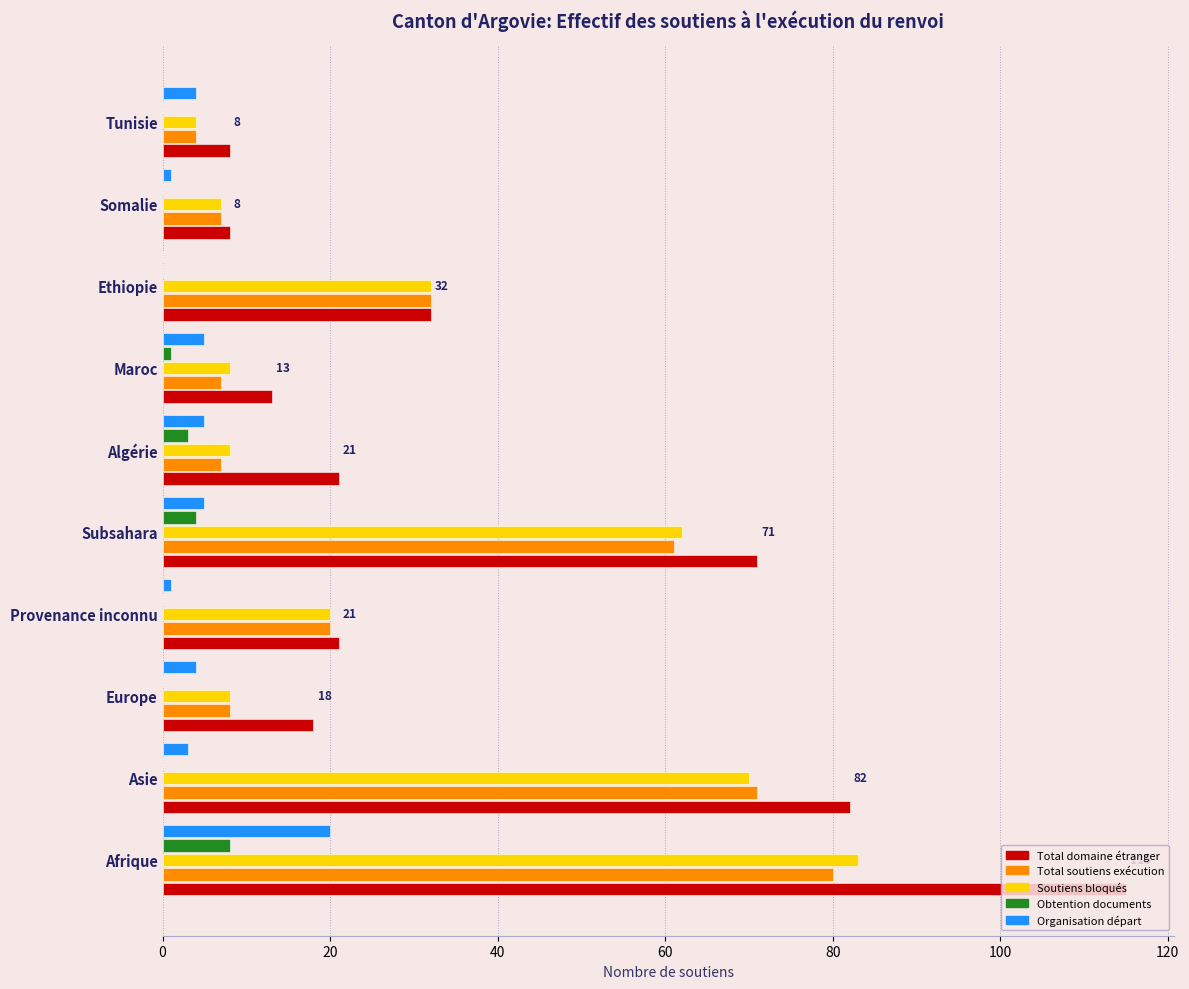

Which category has the highest value across all series?

Afrique